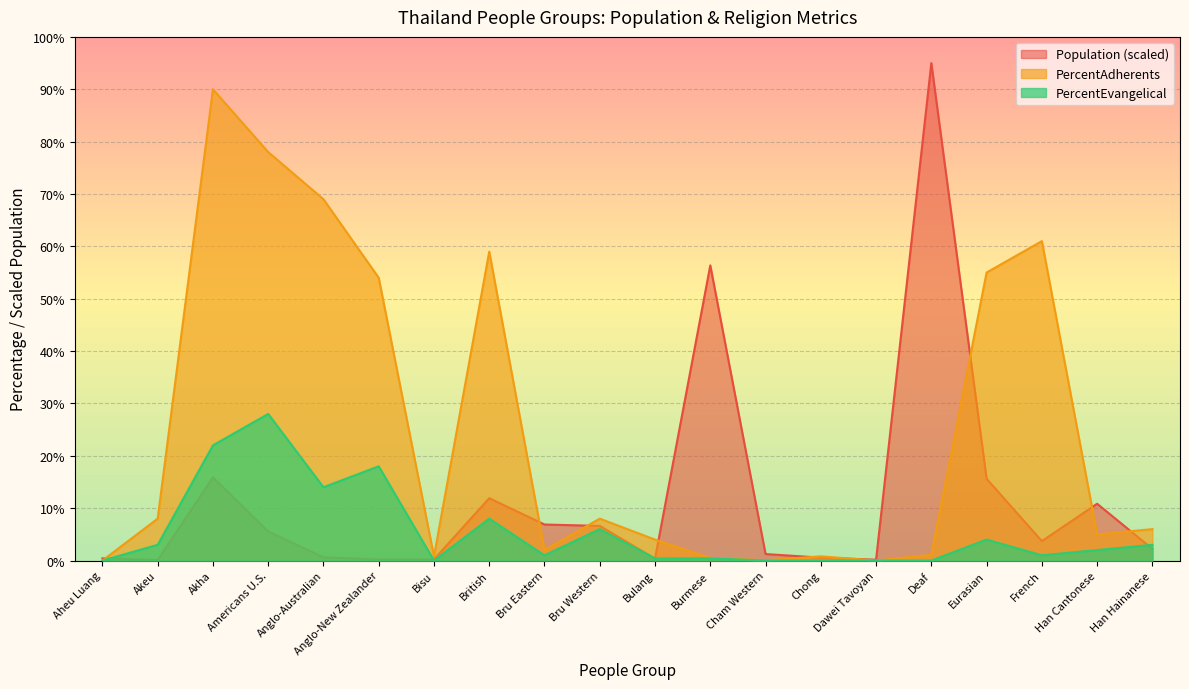

Is it true that Population equals 5.6 at Americans U.S.?

True